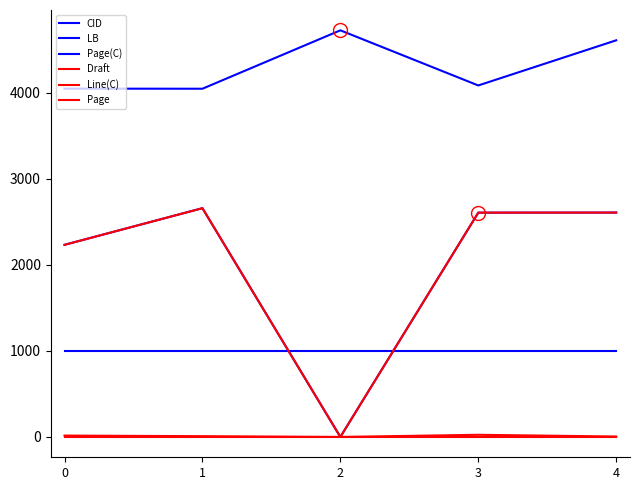

At which category does Page reach its first local peak?

1